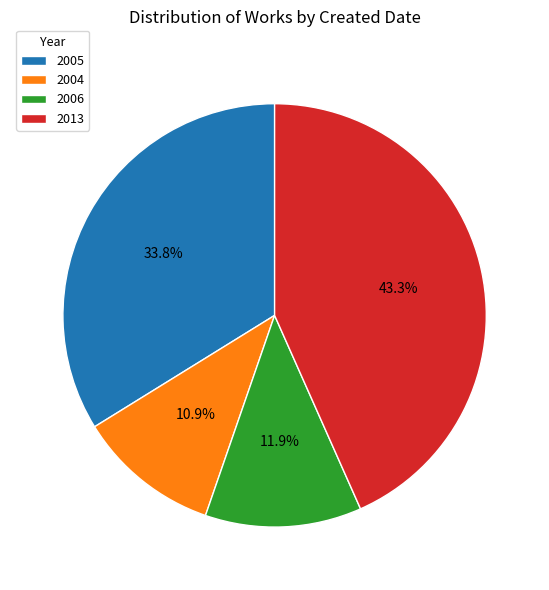

Rank the categories by value from lowest to highest.

2004, 2006, 2005, 2013